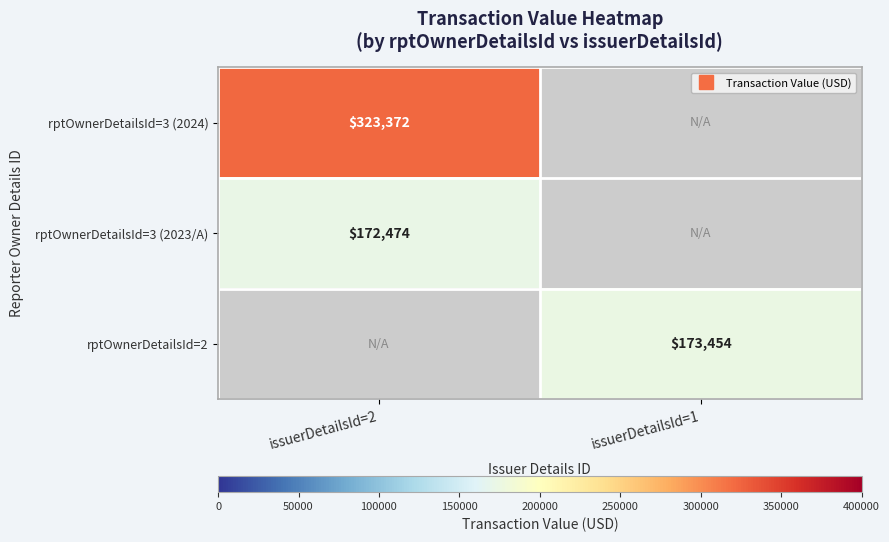

What is the average value of the rptOwnerDetailsId=3 (2023/A) series?

86237